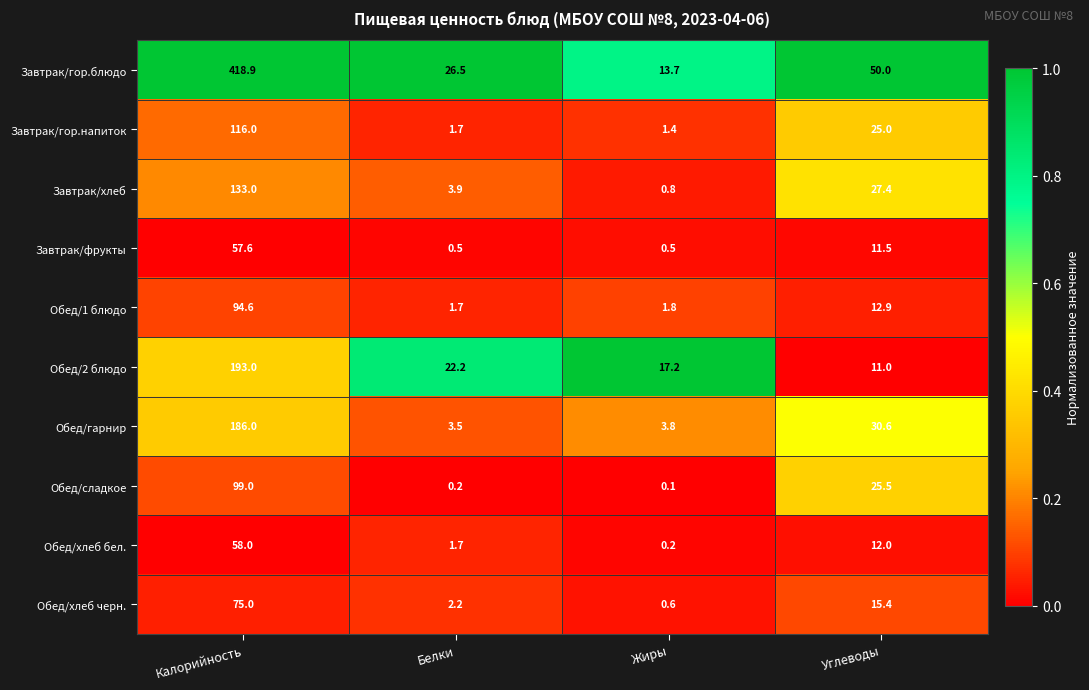

What is the difference between the highest and lowest values at Углеводы?

39.0